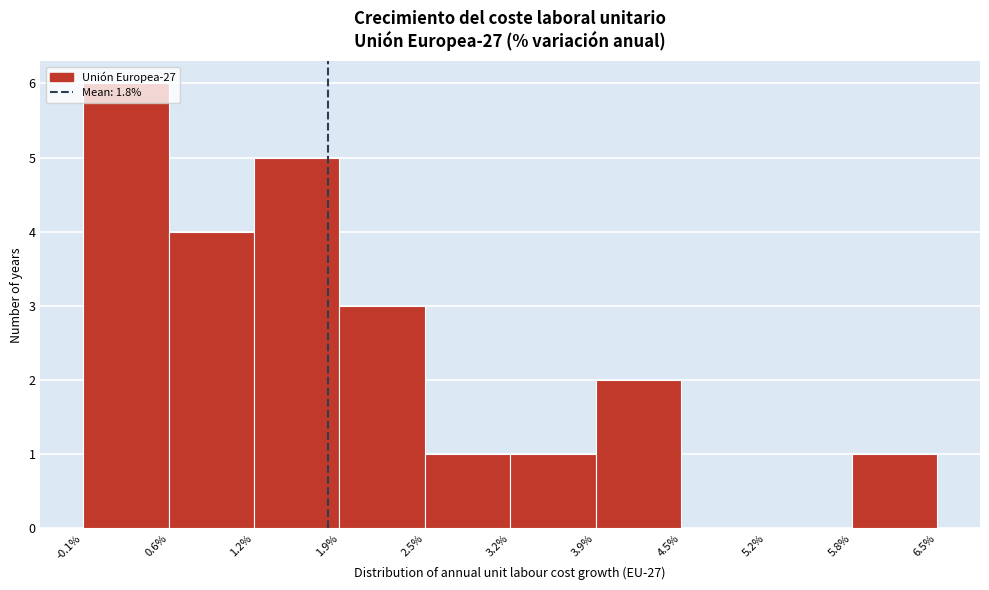

What is the height of the bar covering 2.5% to 3.2% on the x-axis? The values are not printed on the chart, so give them approximately, as read against the axis.

1